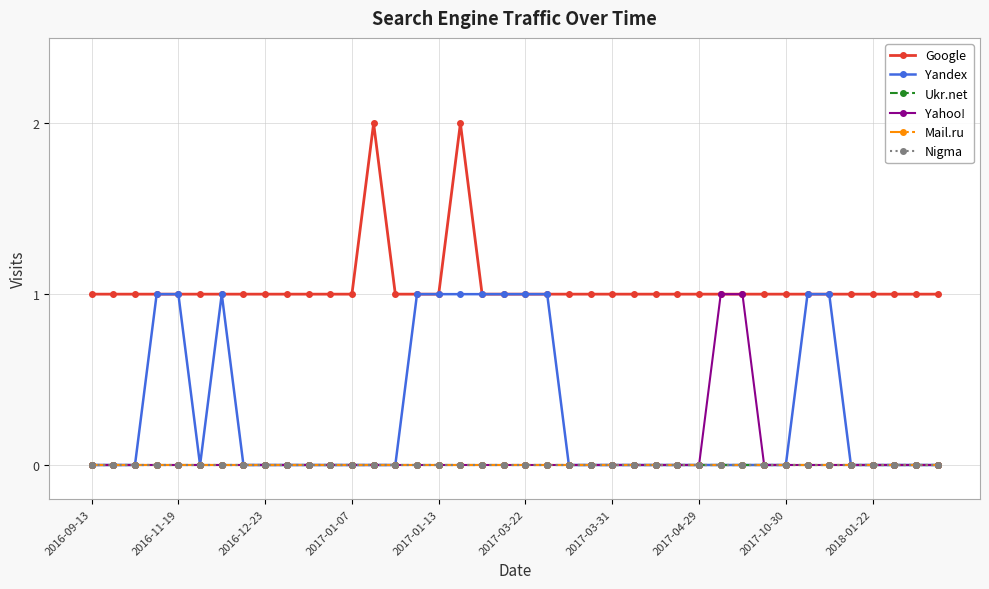

True or false: Google and Nigma cross at least once.

False